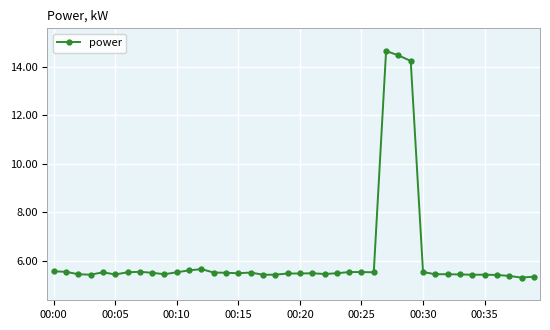

What is the difference between the second highest and second lowest values?

9.1